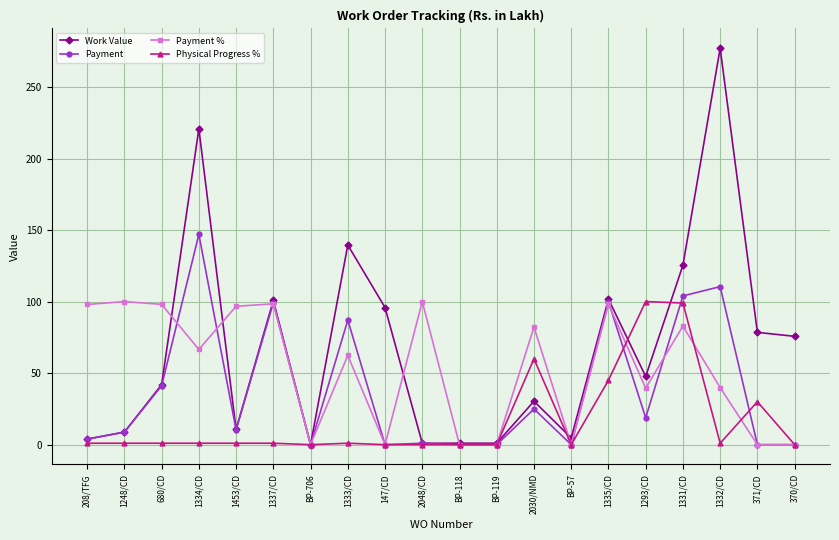

Between 1335/CD and 1332/CD, which series saw the biggest shift?

Work Value